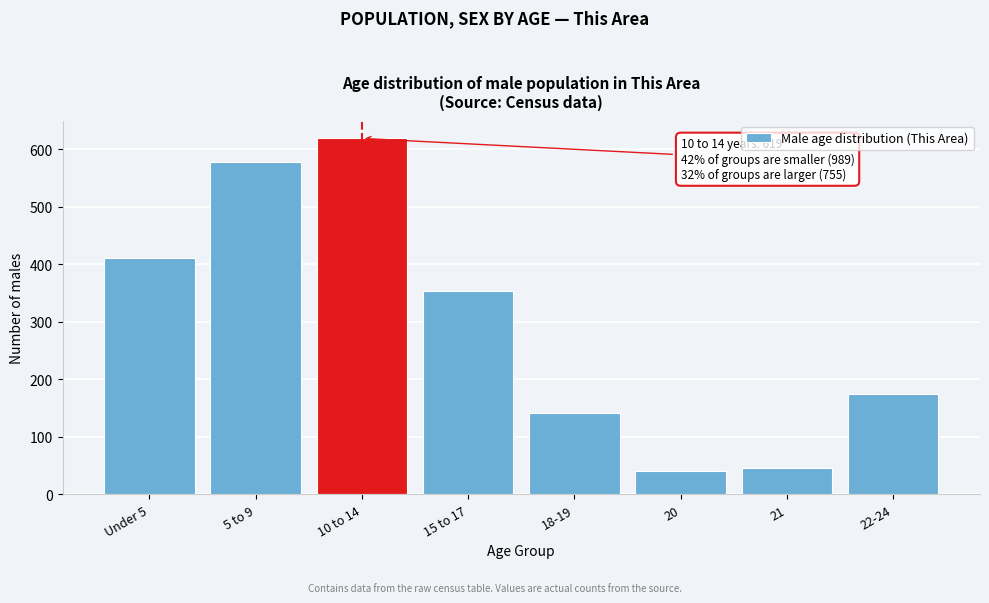

Reading right to left, what are all the values shown in this chart?

174	46	40	141	354	619	578	411